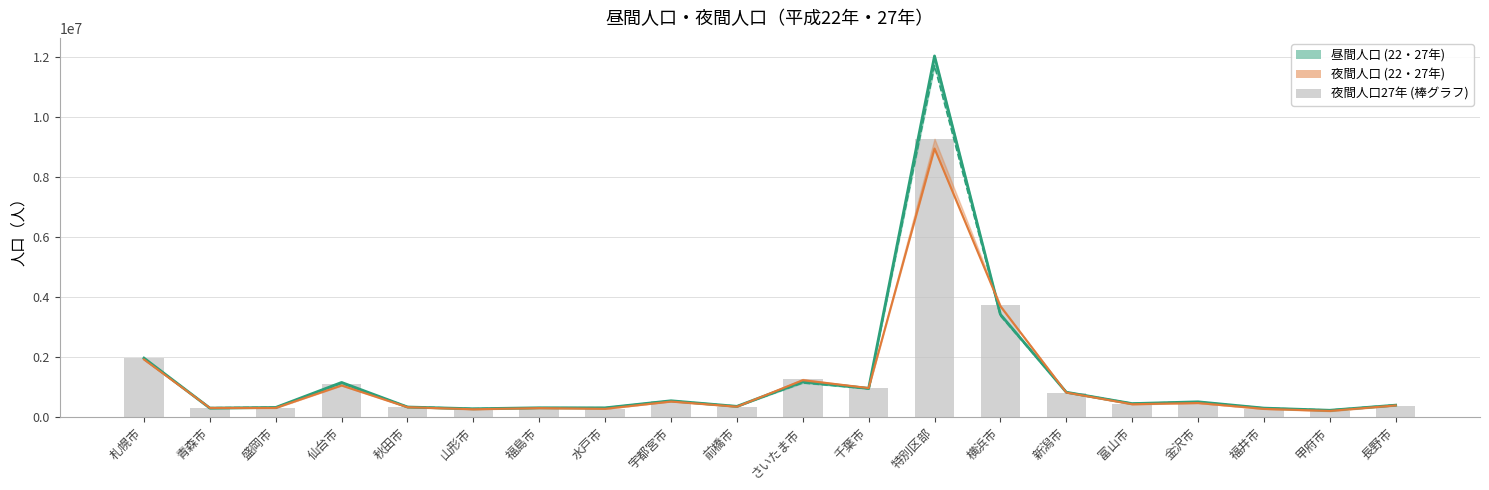

What is the smallest value displayed?

193125